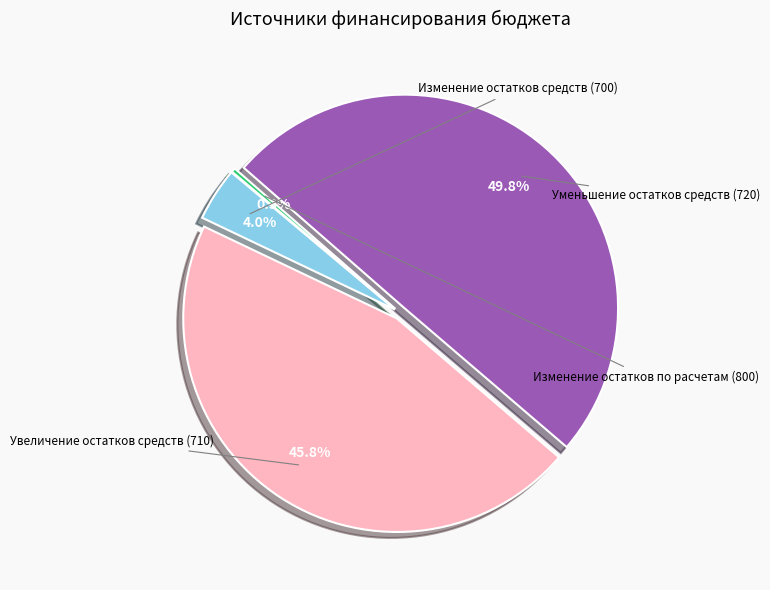

To the nearest percent, what is the combined percentage of Изменение остатков по расчетам (800) and Увеличение остатков средств (710)?

46%